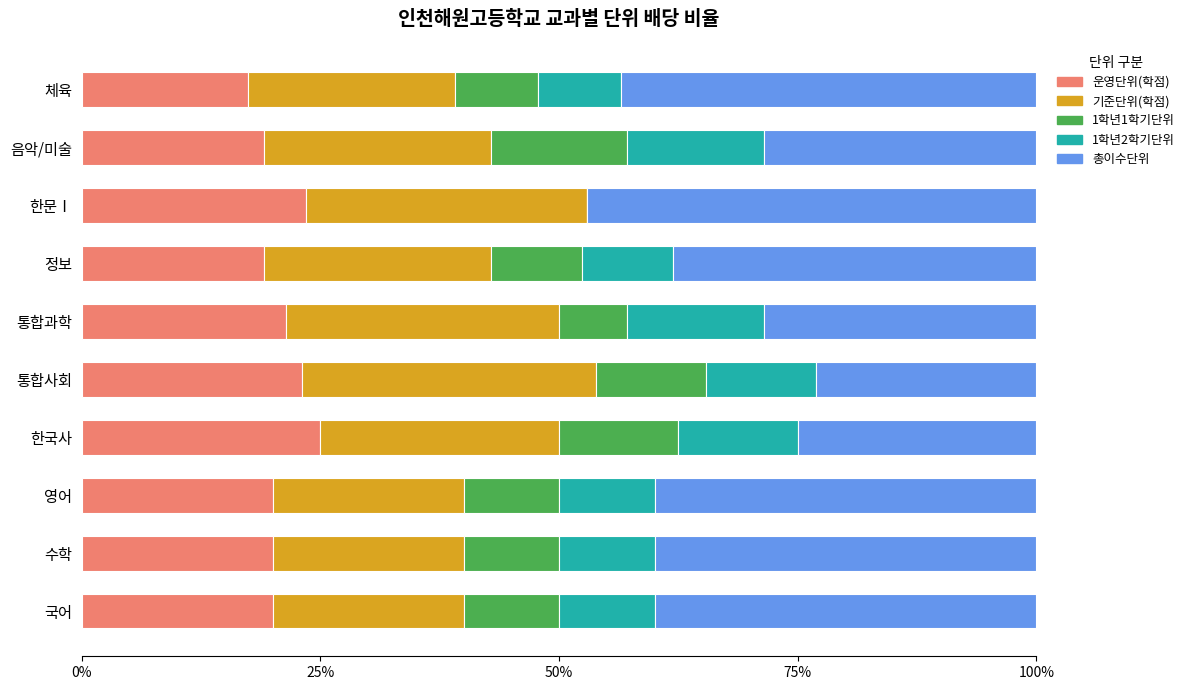

What are all the series names shown in the legend?

운영단위(학점), 기준단위(학점), 1학년1학기단위, 1학년2학기단위, 총이수단위